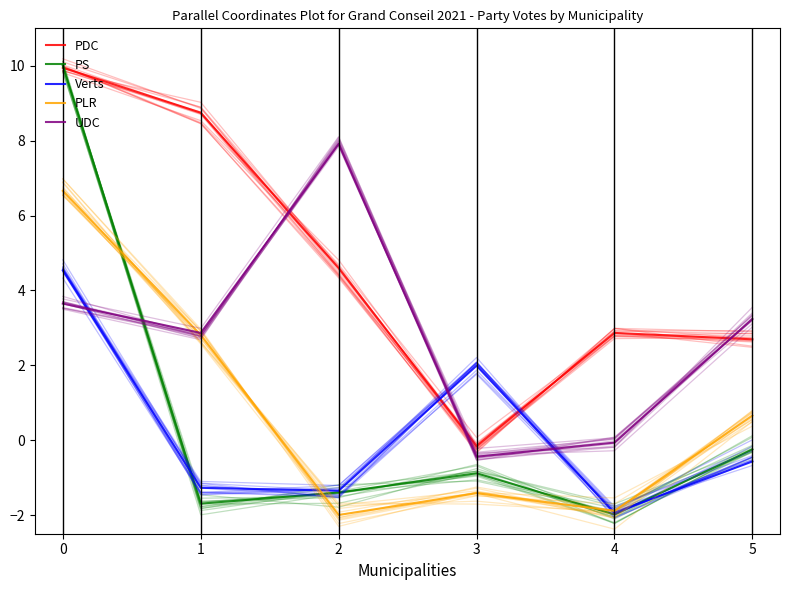

At 3, list the series in order from smallest to largest.

PLR, PS, UDC, PDC, Verts